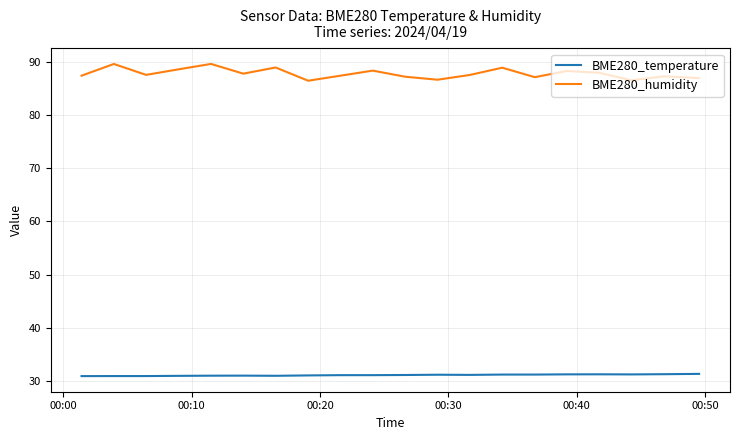

What is the minimum value shown in the chart?

30.9